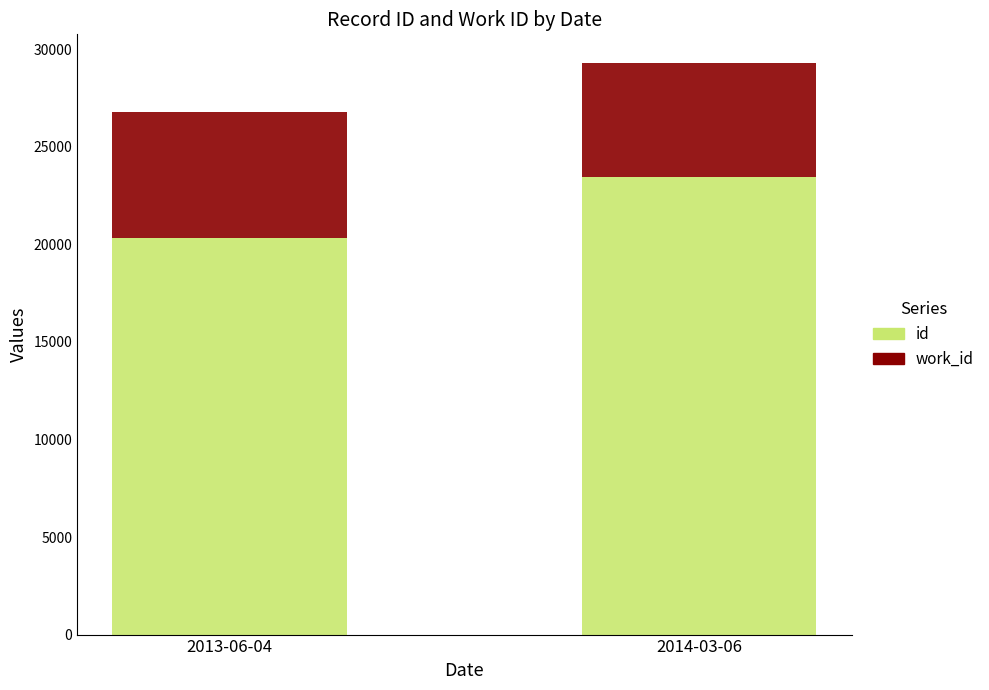

How many bars are there in total?

2